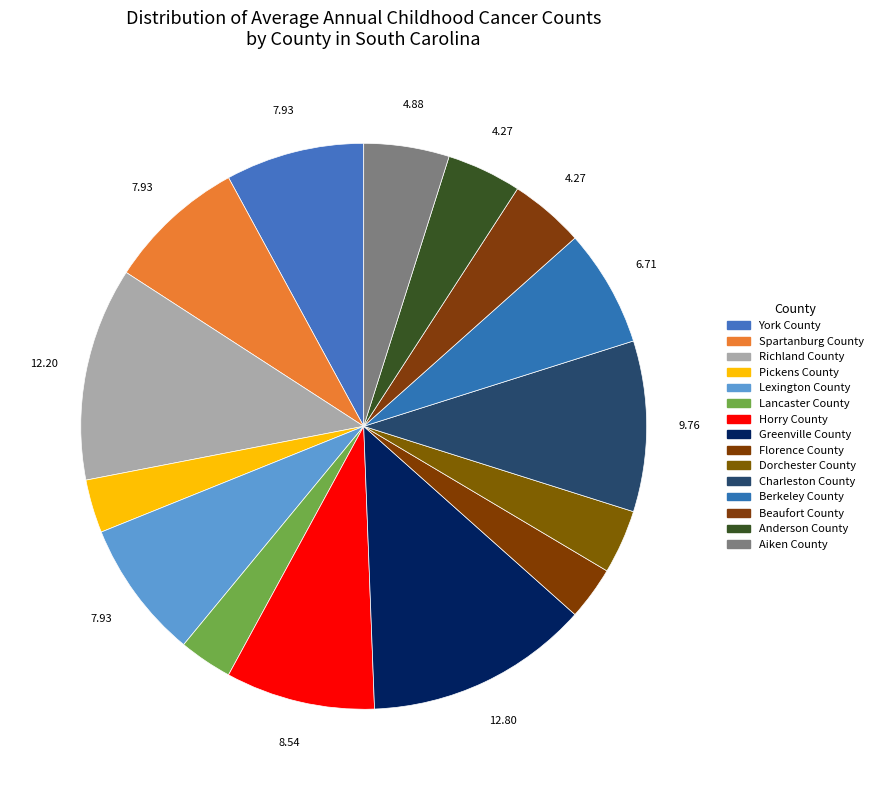

Between Greenville County and Charleston County, which is larger?

Greenville County